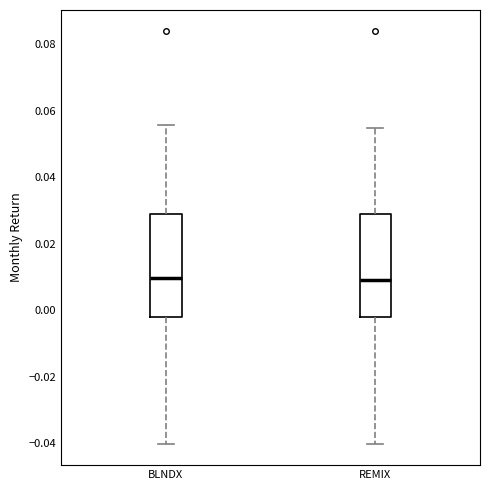

Reading left to right, read every box against the y-axis: the position of its median line, the range the box covers, and the ends of its whiskers. The values are not printed on the chart, so give them approximately, as read against the axis.

BLNDX: median 0.010, box -0.002 to 0.028, whiskers -0.040 to 0.056
REMIX: median 0.010, box -0.002 to 0.028, whiskers -0.040 to 0.054